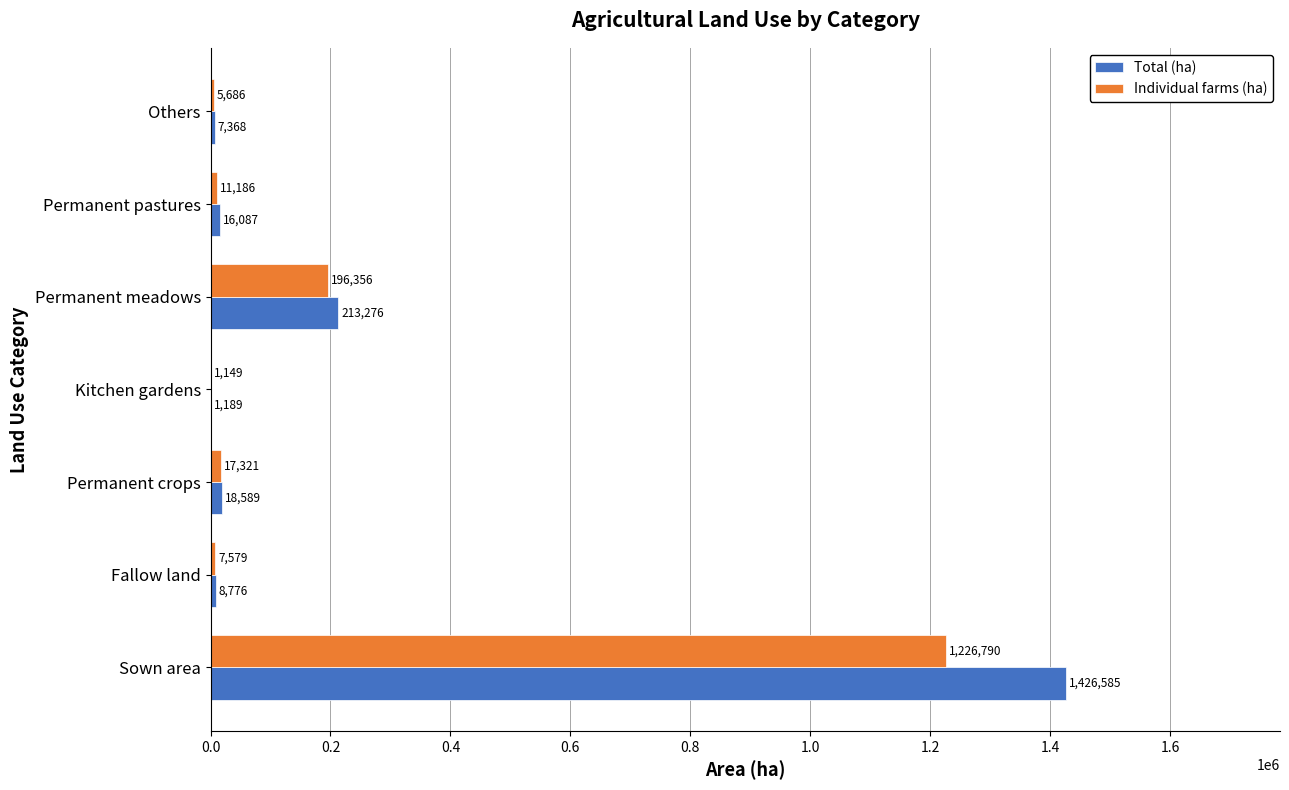

Which category has the highest value in the Total (ha) series?

Sown area